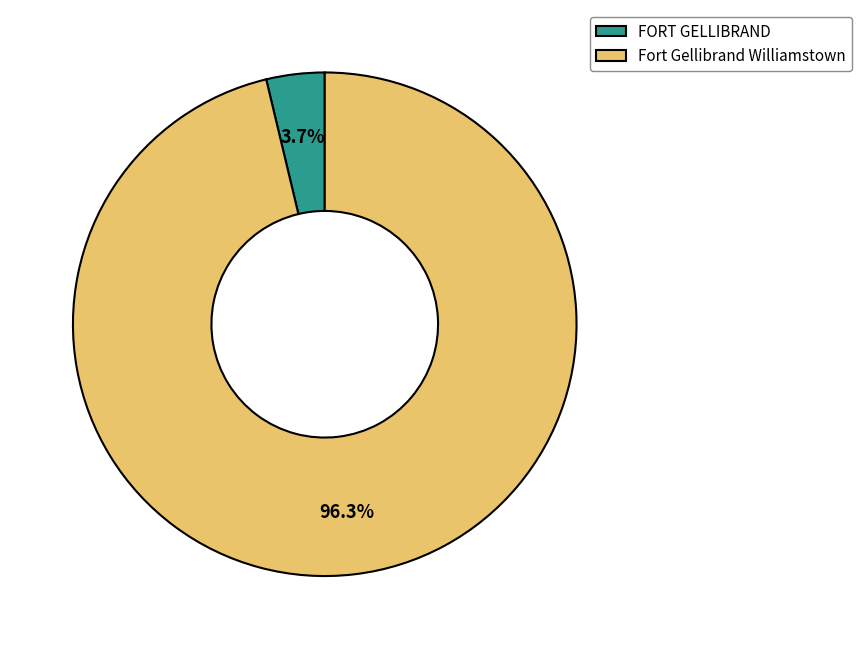

What percentage is the FORT GELLIBRAND slice, to the nearest percent?

4%